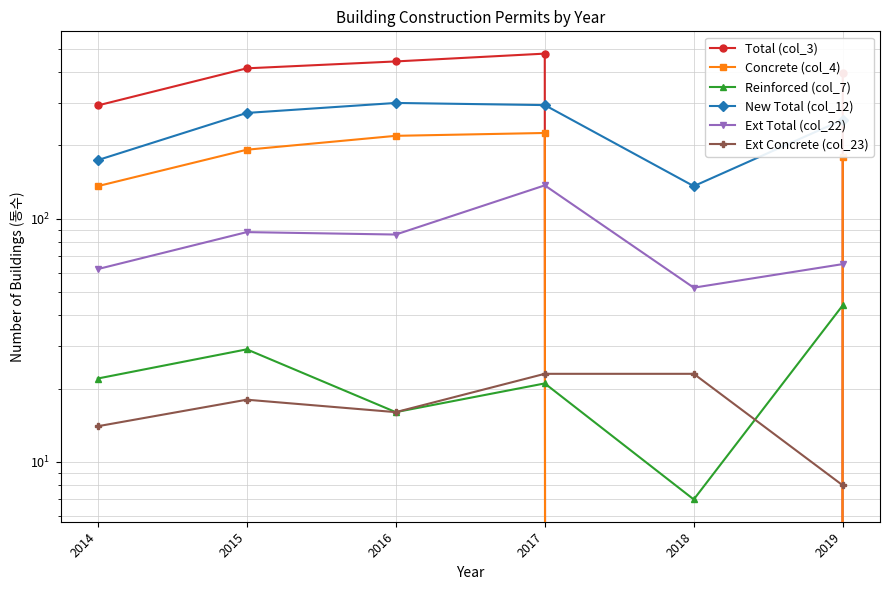

How many lines are shown in the chart?

6